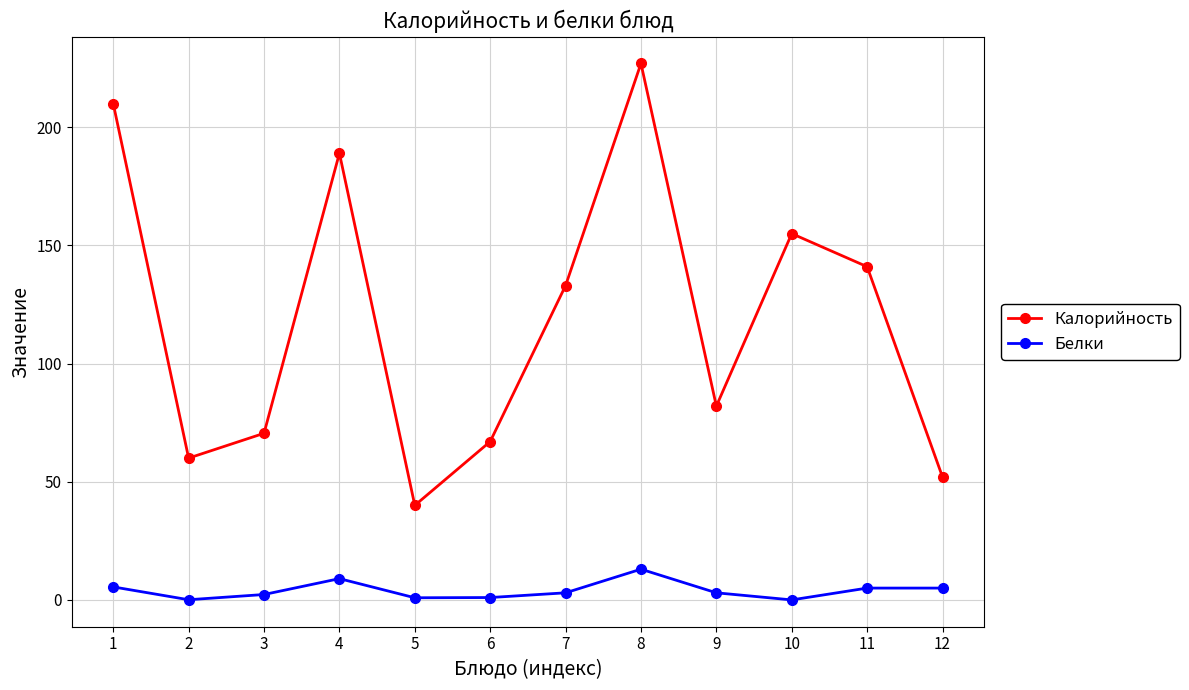

What are all the series names shown in the legend?

Калорийность, Белки